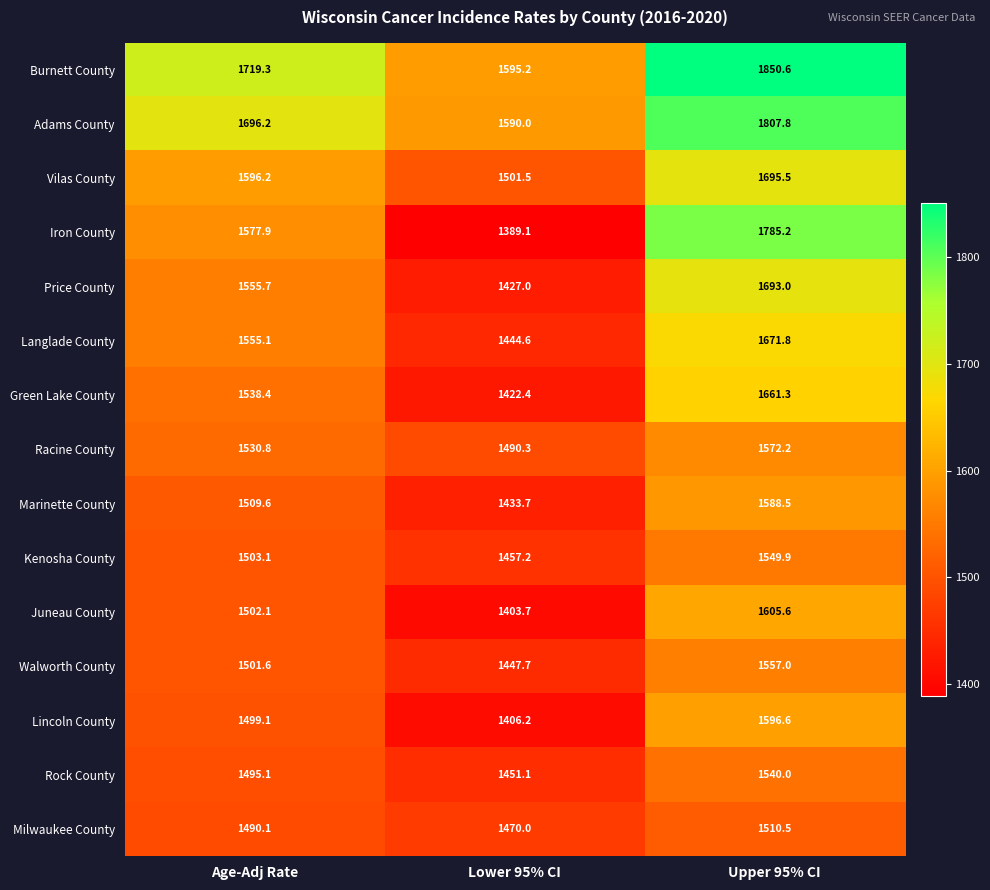

What is the difference between the Kenosha County values at Upper 95% CI and Age-Adj Rate?

46.8